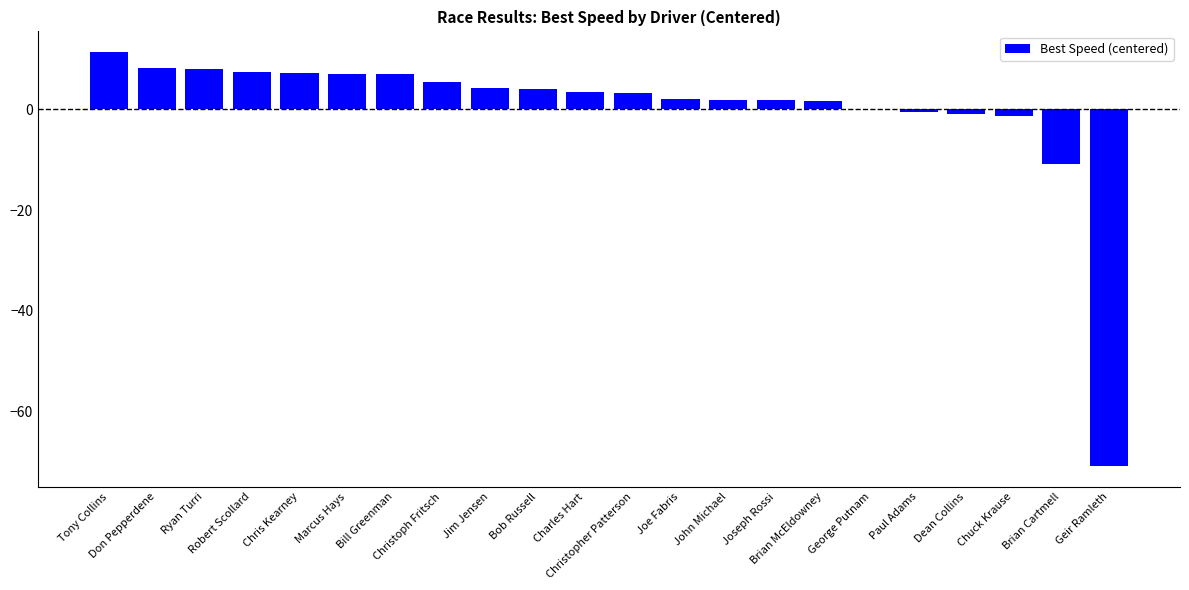

How many bars are there in total?

22